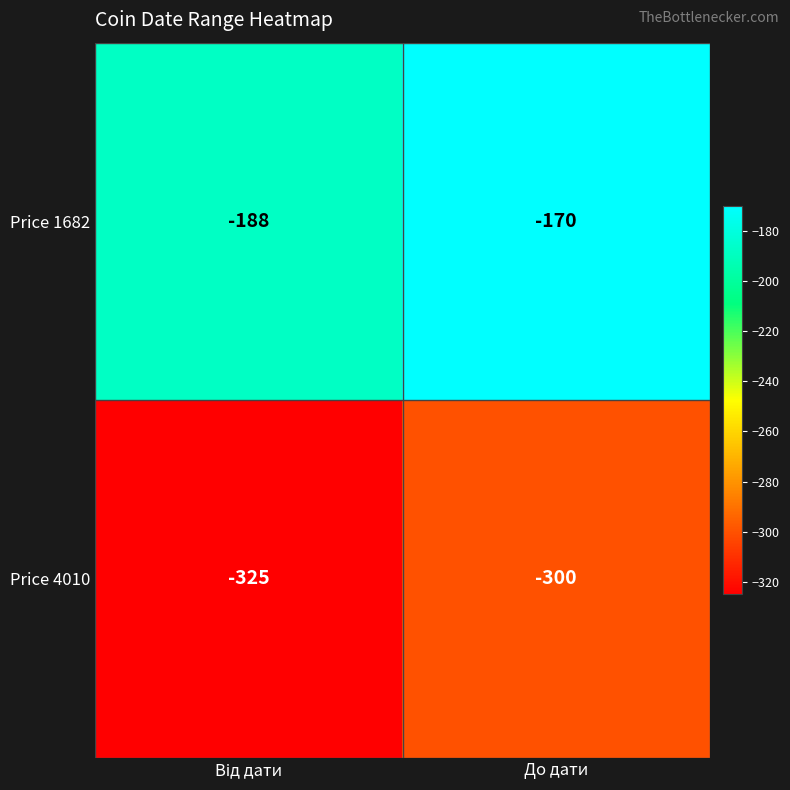

Reading left to right, extract all data points from this chart.

Price 1682: -188	-170
Price 4010: -325	-300